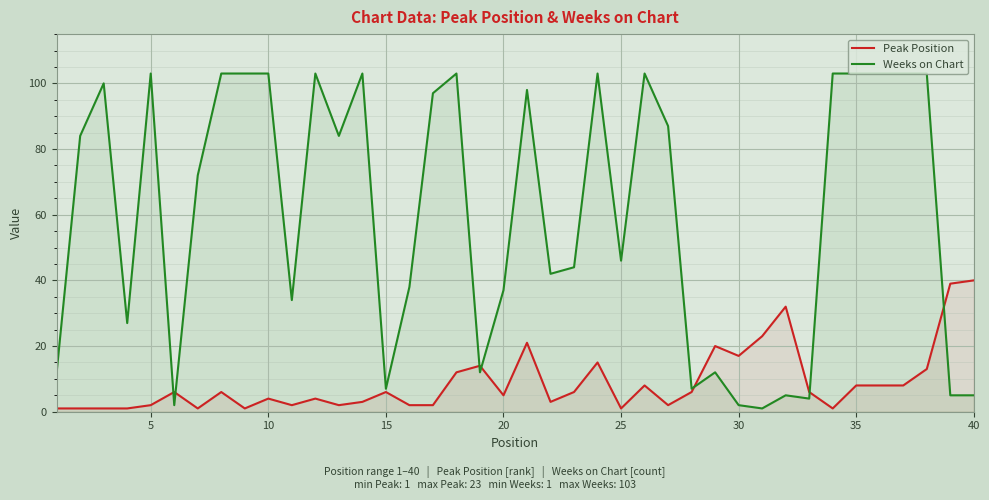

List the series in order of their peak value, highest first.

Weeks on Chart, Peak Position